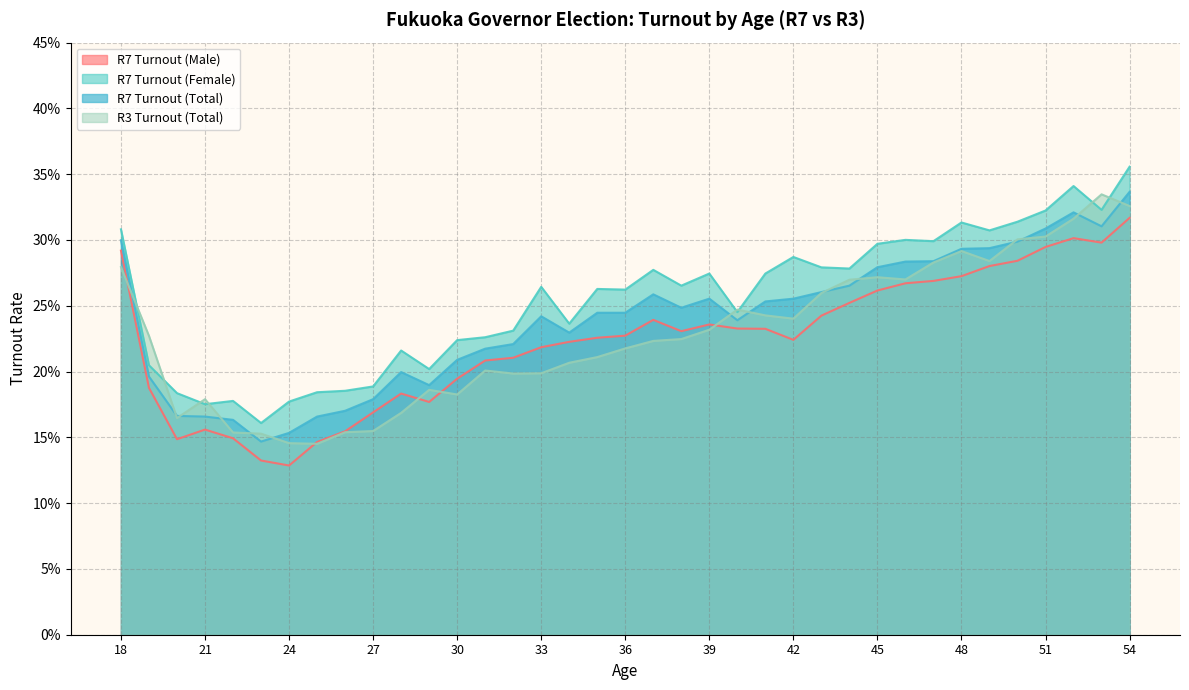

What is the sum of all R7 Turnout (Male) values?

8.3